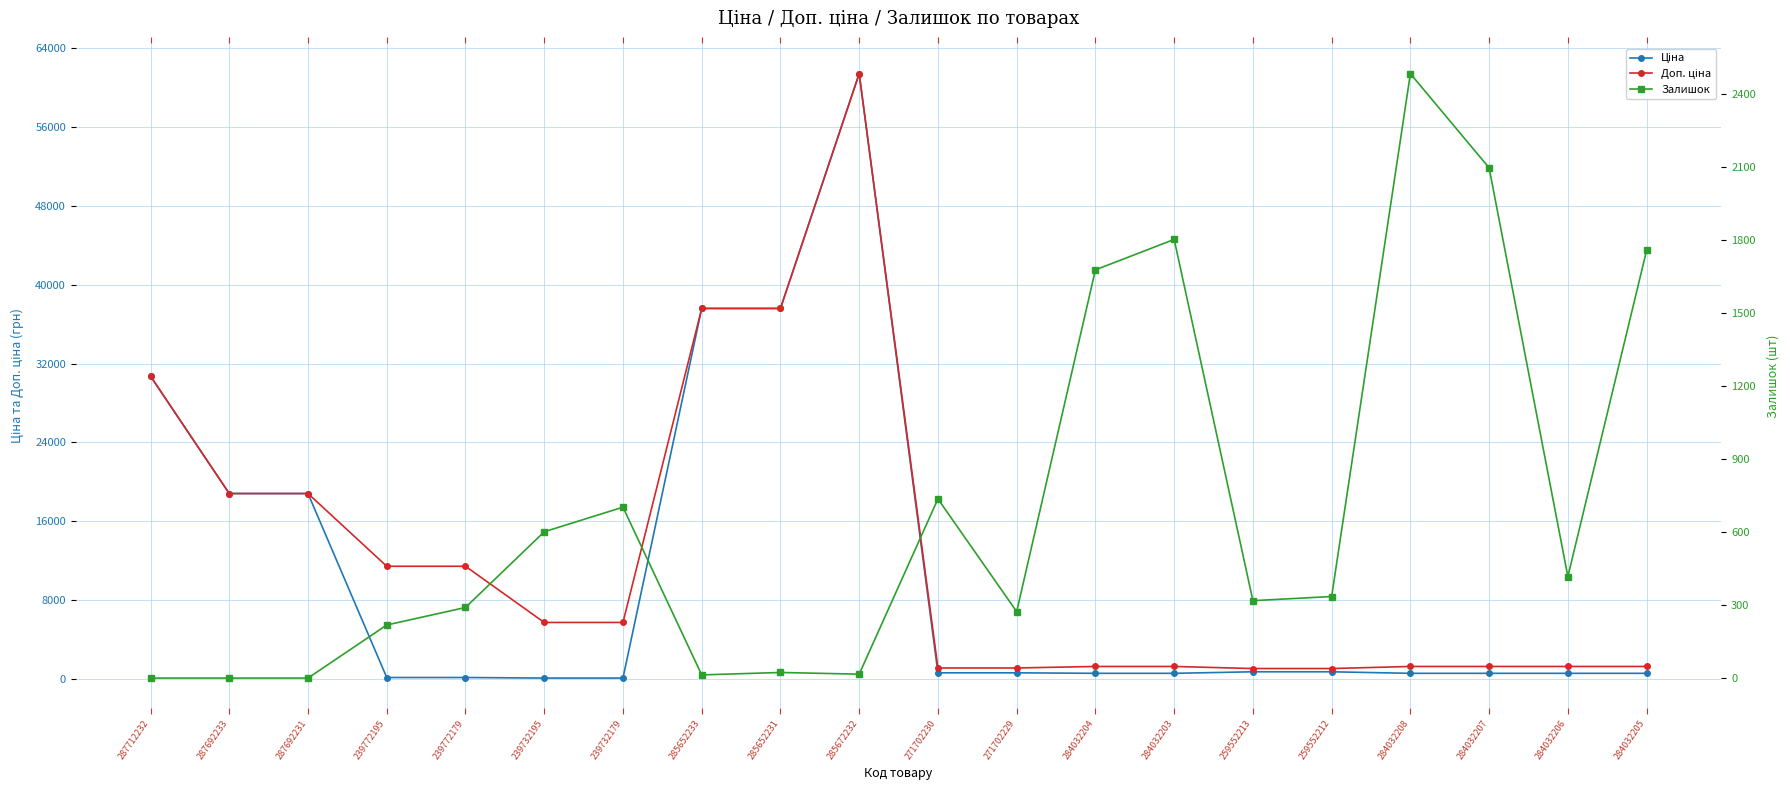

What is the maximum value for Залишок?

2483.0